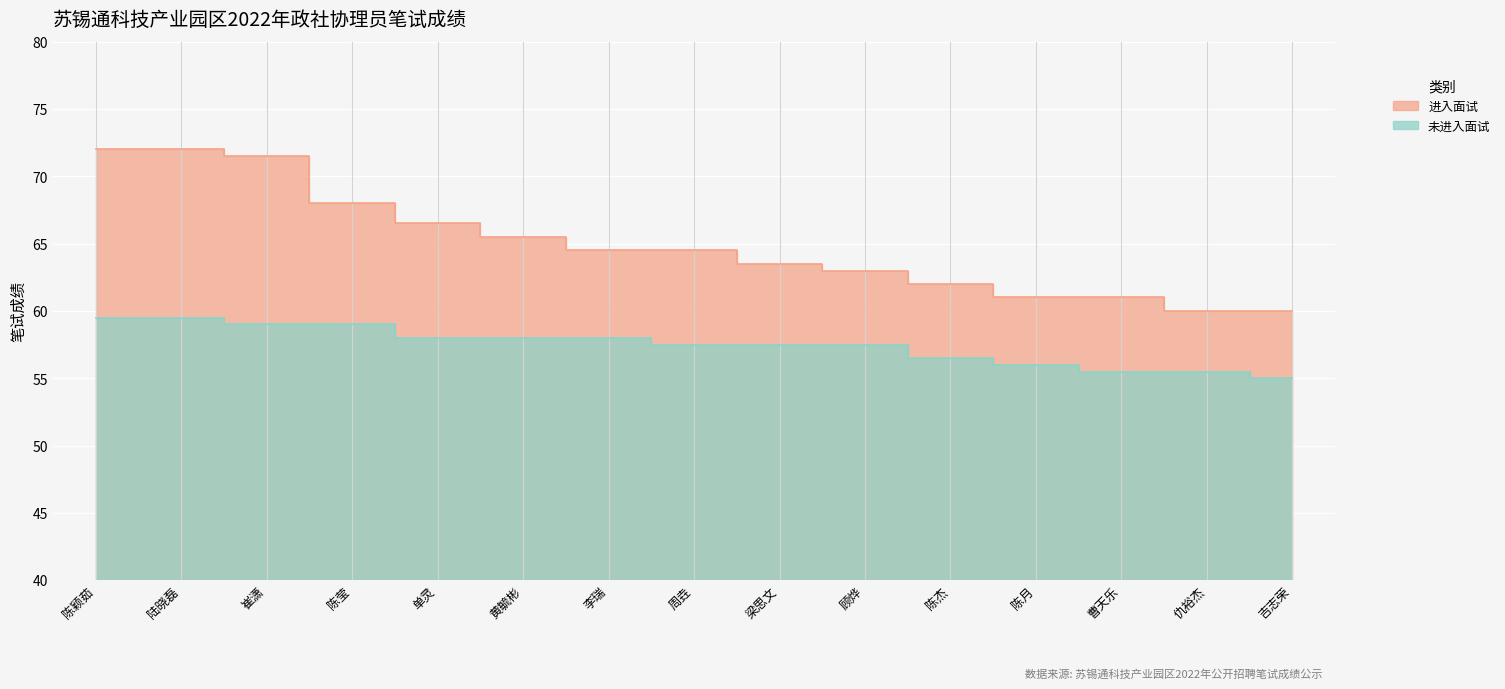

The 进入面试 series shows 84.7 at 仇裕杰. True or false?

False